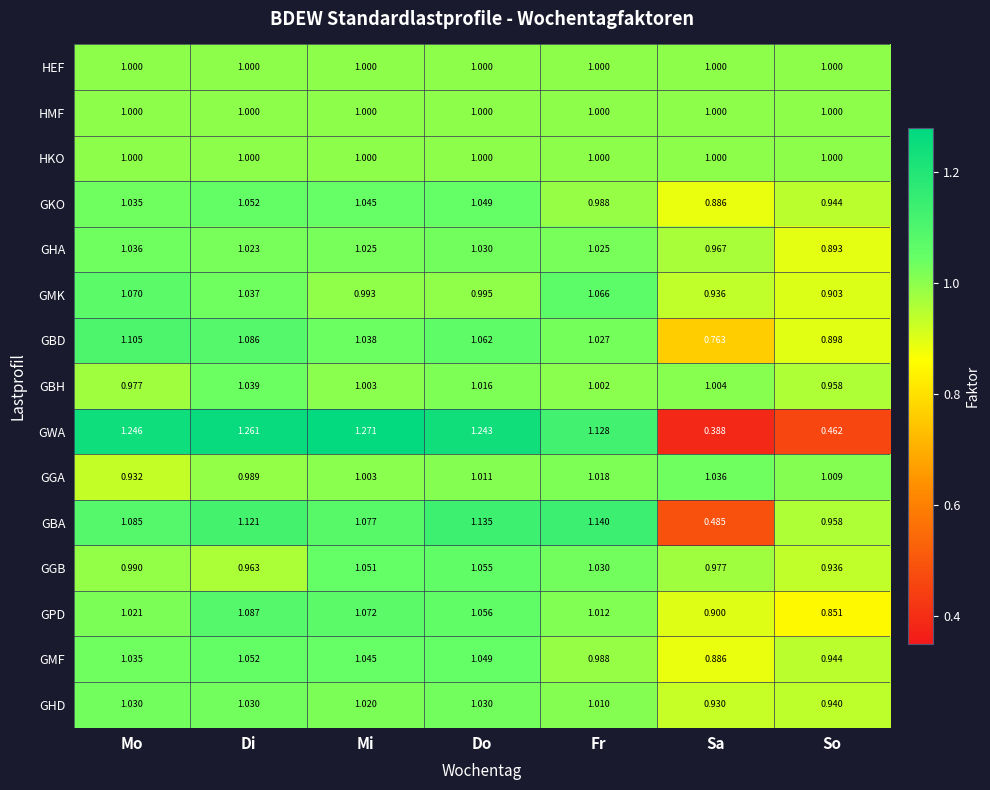

At which category is the sum across all series the highest?

Di